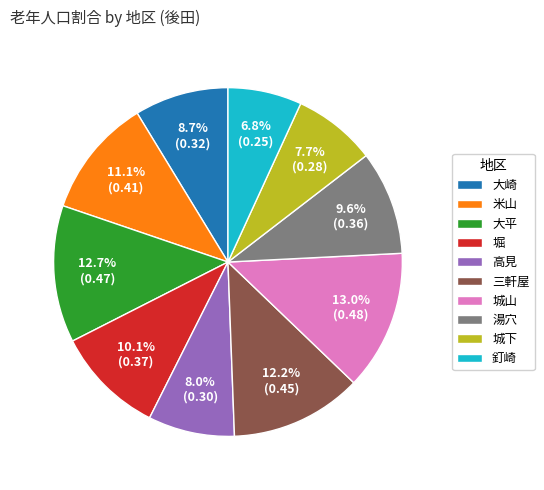

Count the number of slices in the pie.

10